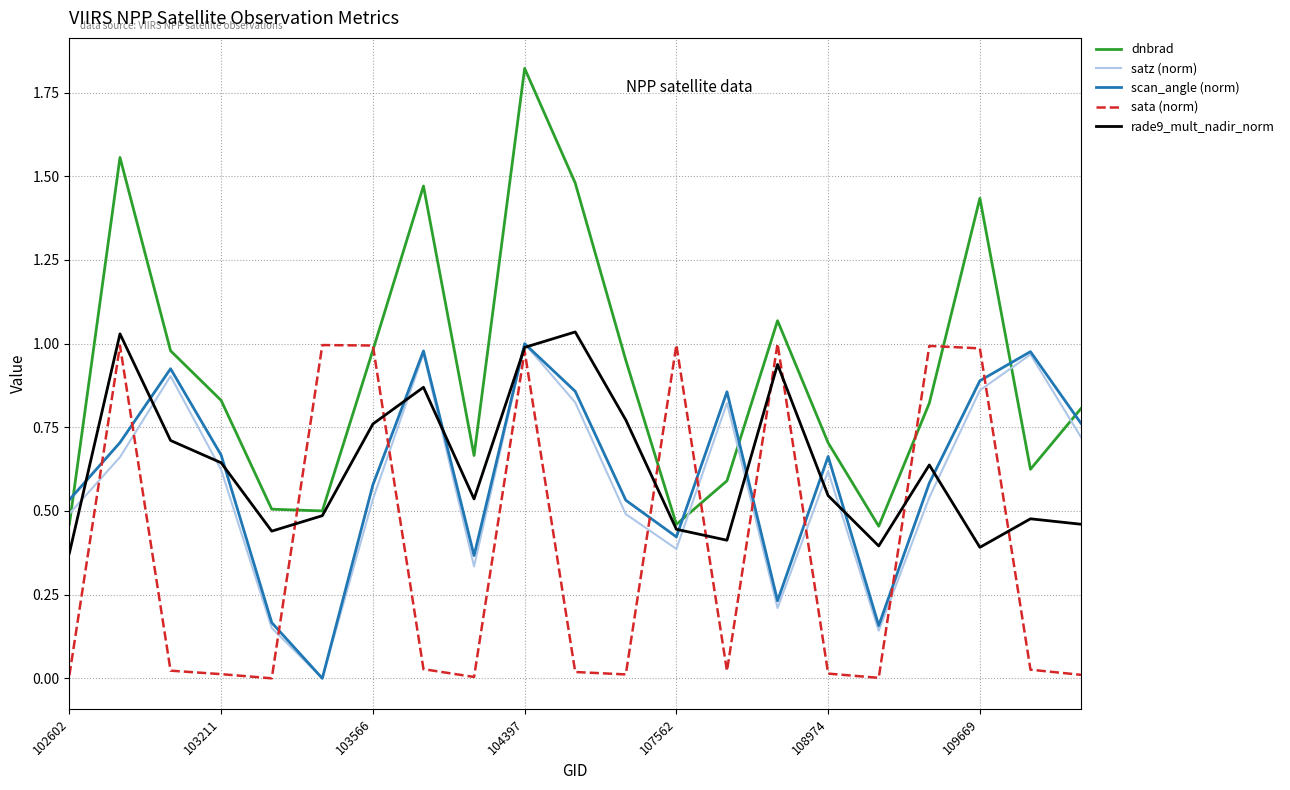

How many lines are shown in the chart?

5